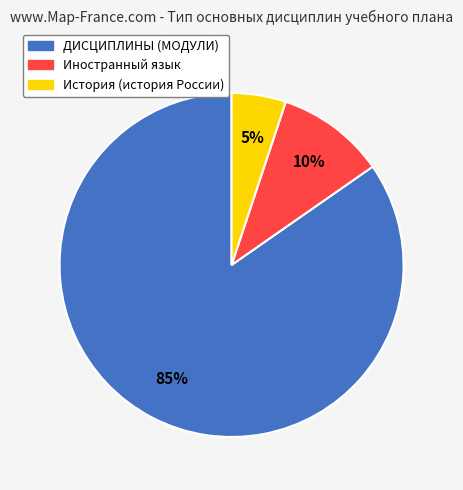

To the nearest percent, what is the average slice percentage?

33%